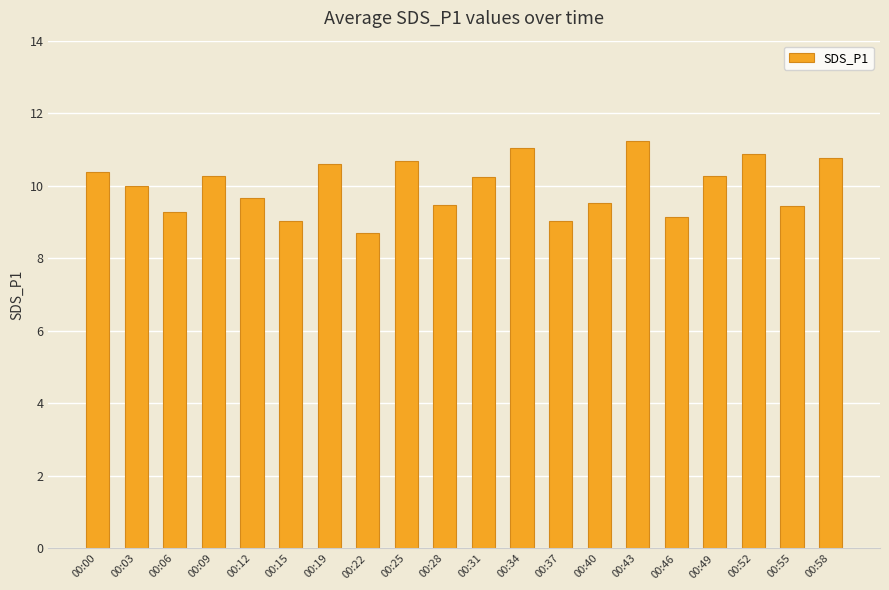

Are the bars horizontal?

No